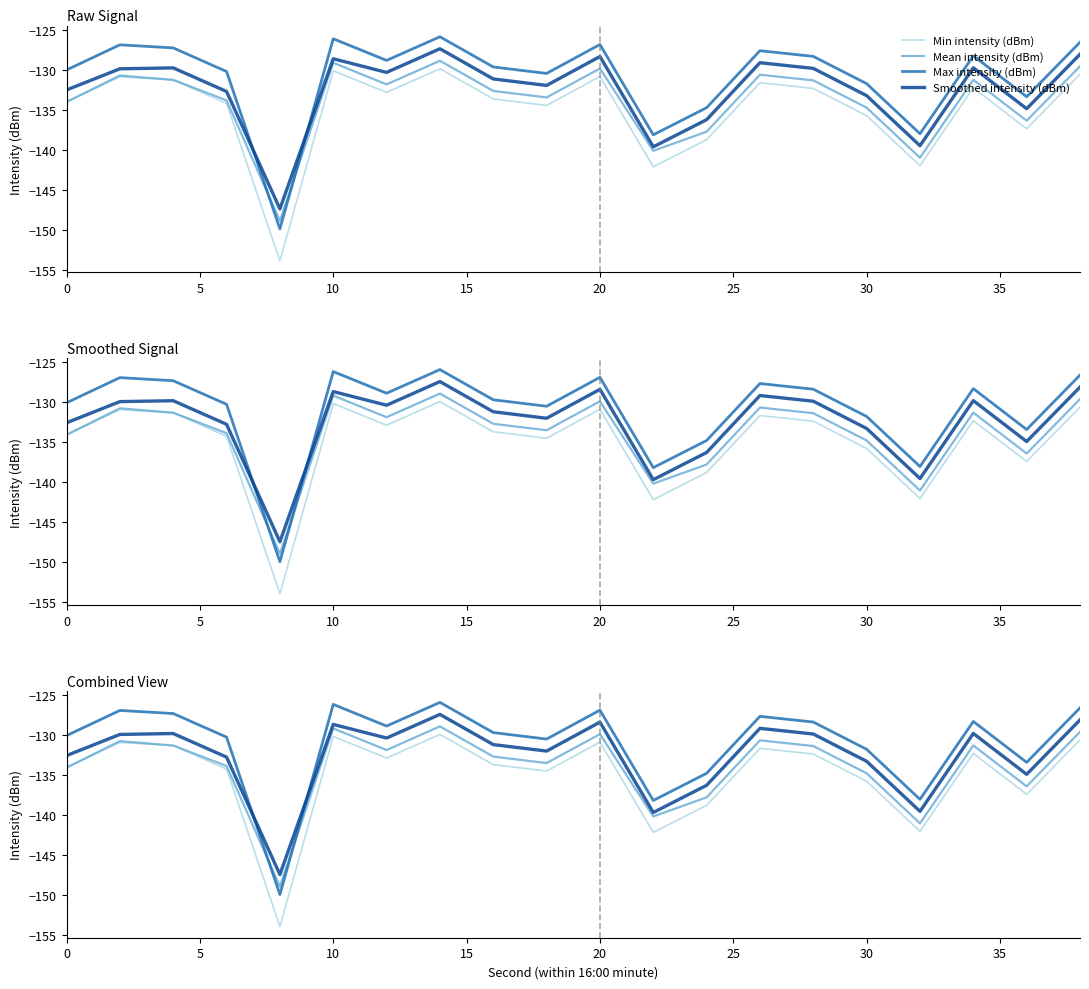

True or false: Smoothed intensity (dBm) has more than 0 interior local peaks.

True